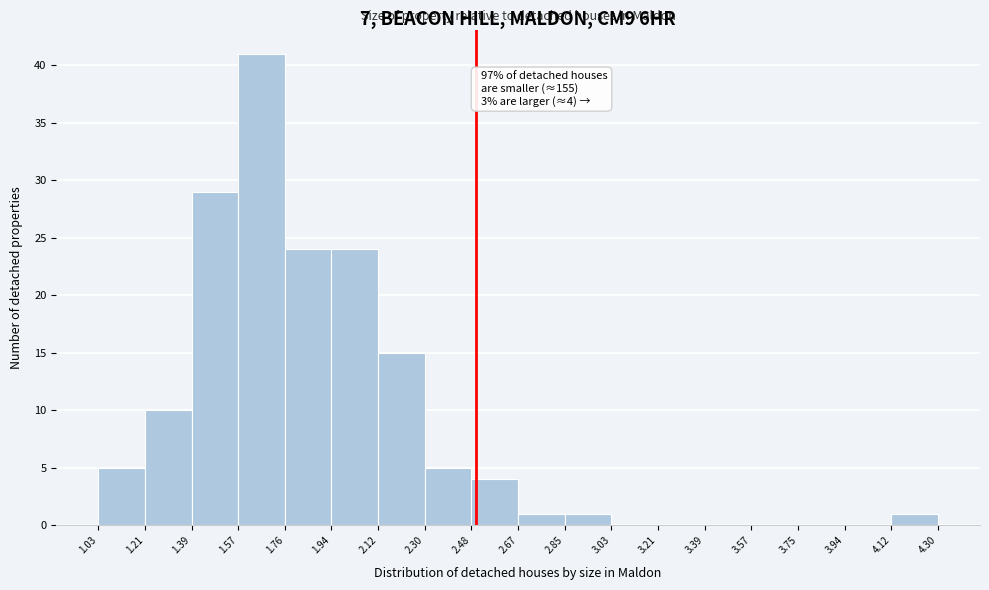

Which range on the x-axis has the tallest bar?

1.57 to 1.76